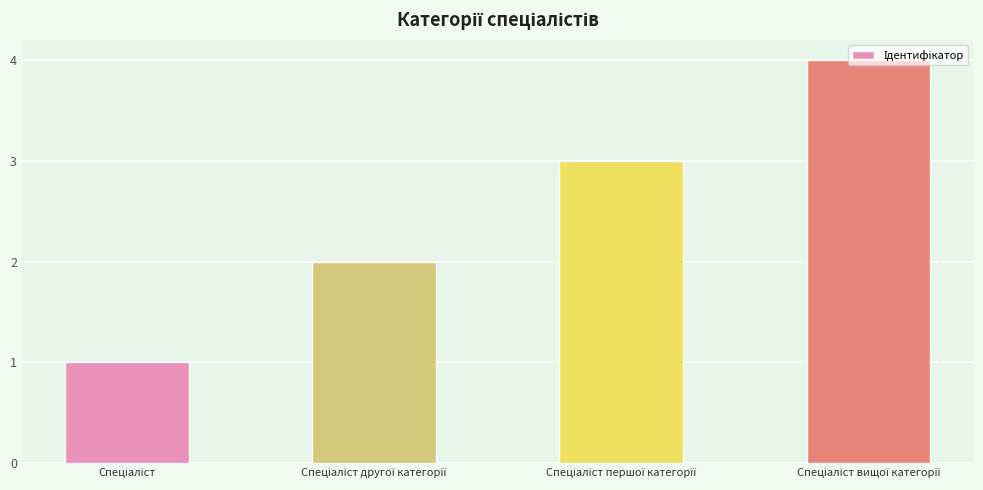

What is the sum of all values?

10